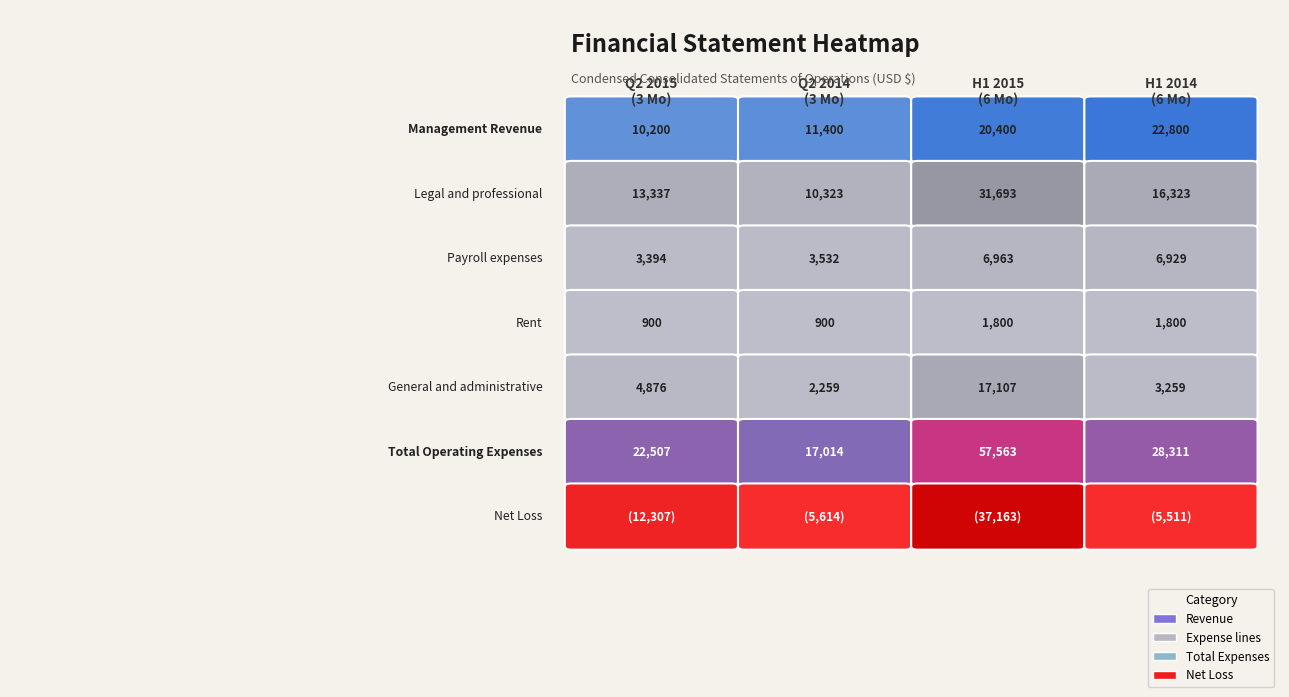

Reading left to right, extract all data points from this chart.

Management Revenue: 10200	11400	20400	22800
Legal and professional: 13337	10323	31693	16323
Payroll expenses: 3394	3532	6963	6929
Rent: 900	900	1800	1800
General and administrative: 4876	2259	17107	3259
Total Operating Expenses: 22507	17014	57563	28311
Net Loss: -12307	-5614	-37163	-5511